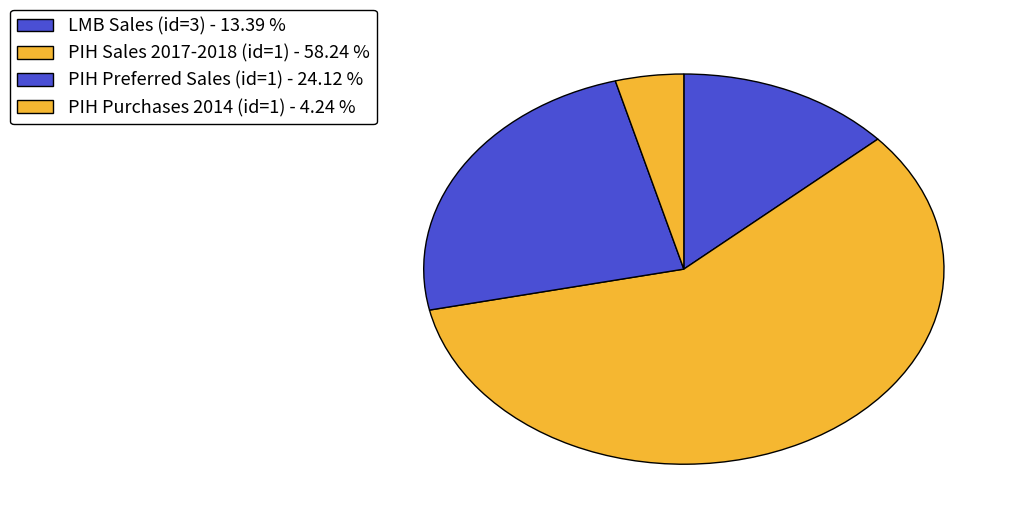

How many segments does this pie chart have?

4